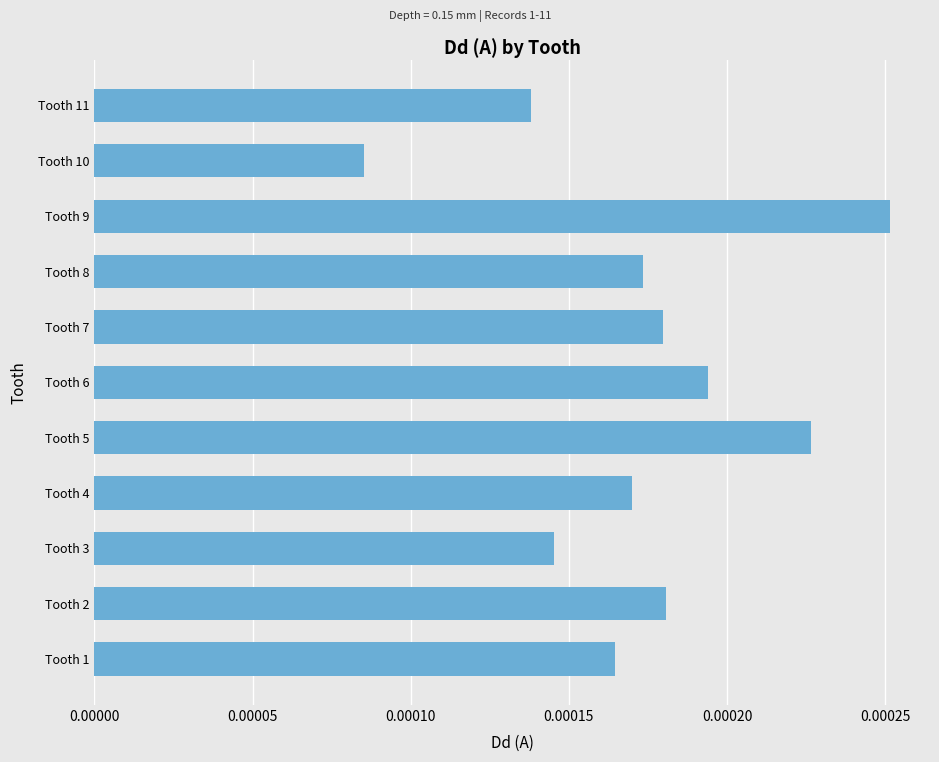

Which category has the highest value across all series?

Tooth 9